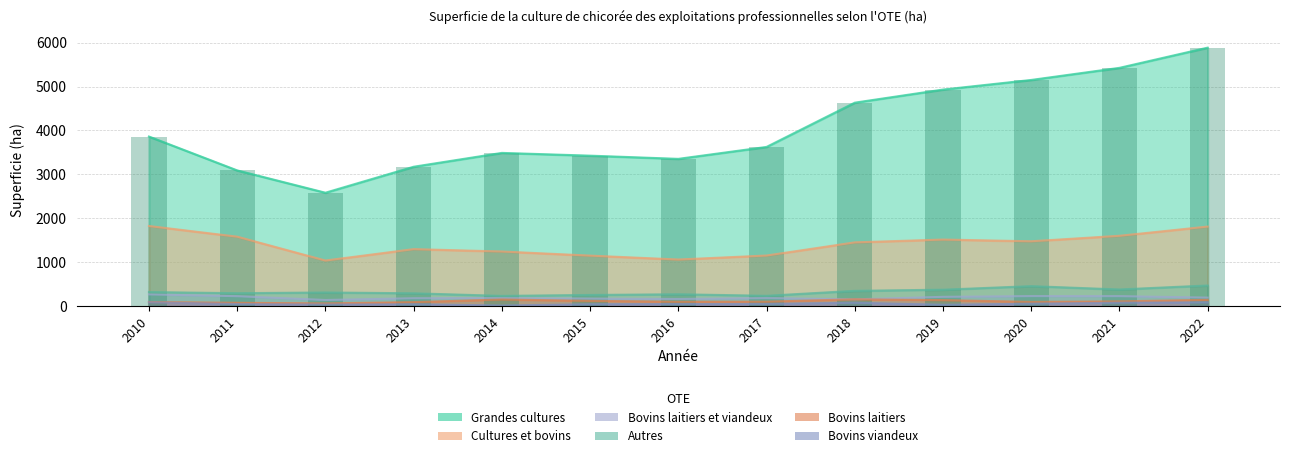

How many groups of bars are there?

13